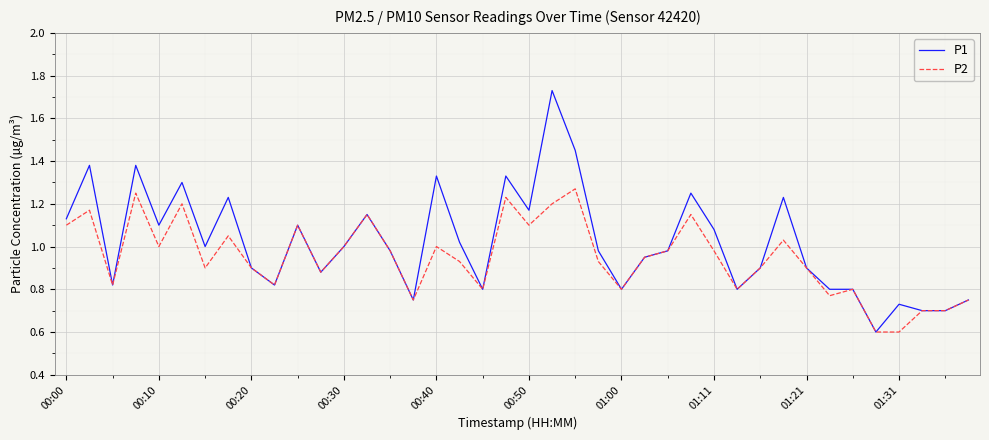

Is this an area chart (filled region under the line)?

No